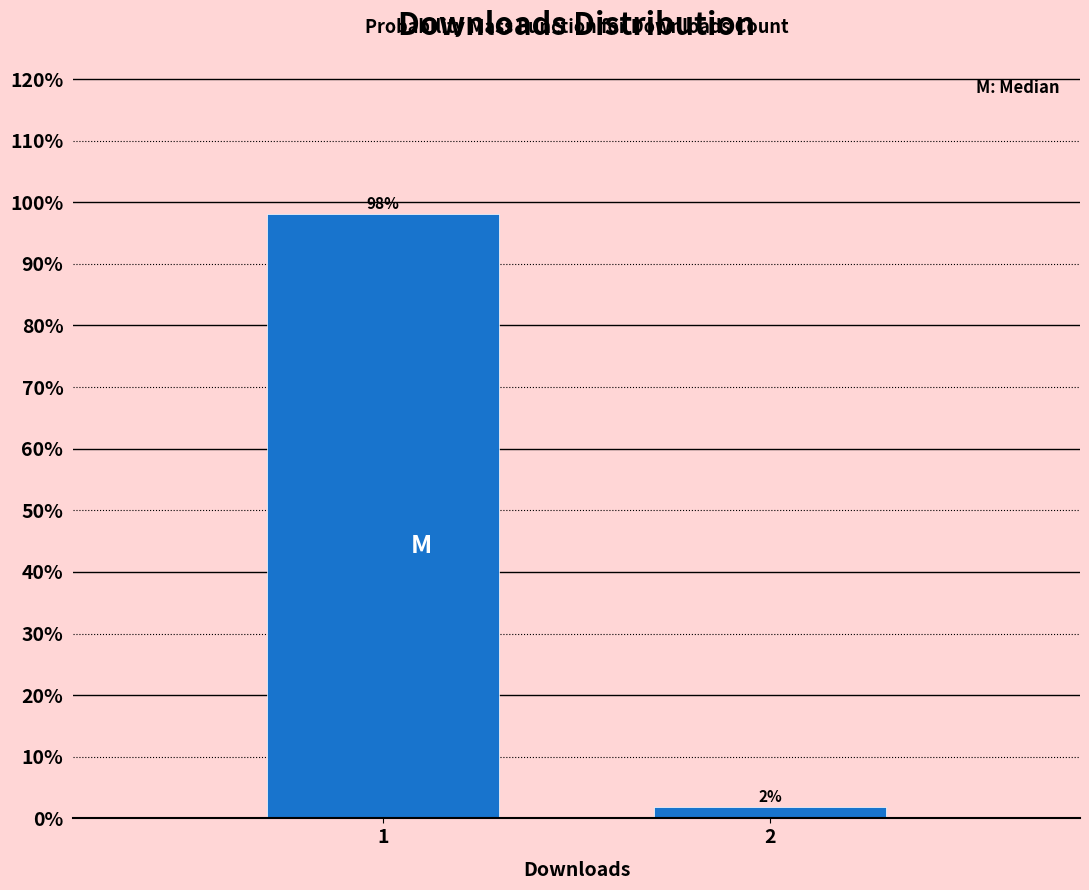

What is the maximum value shown in the chart?

98.1